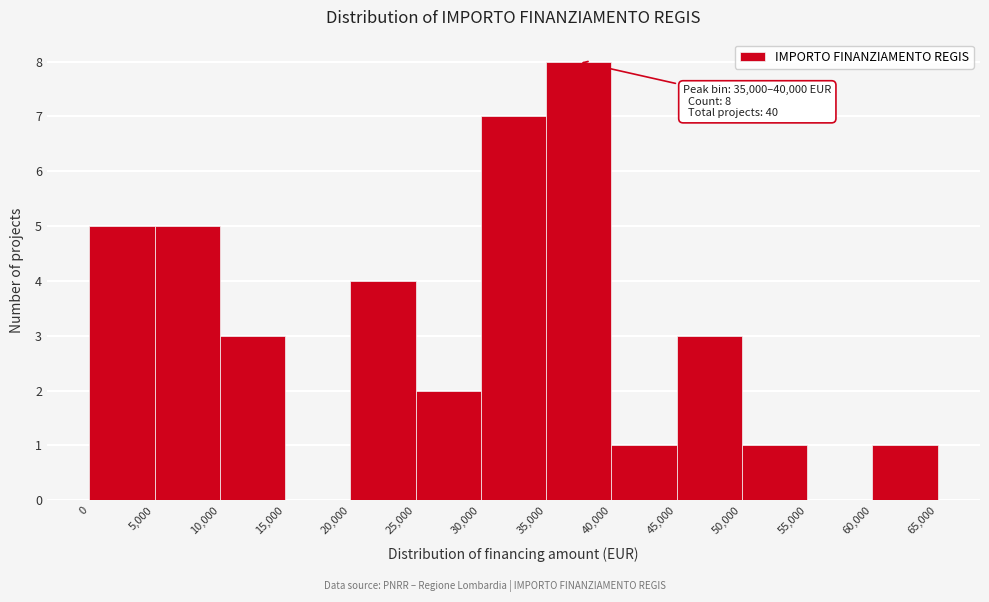

Over which range of the x-axis is the bar tallest?

35,000 to 40,000